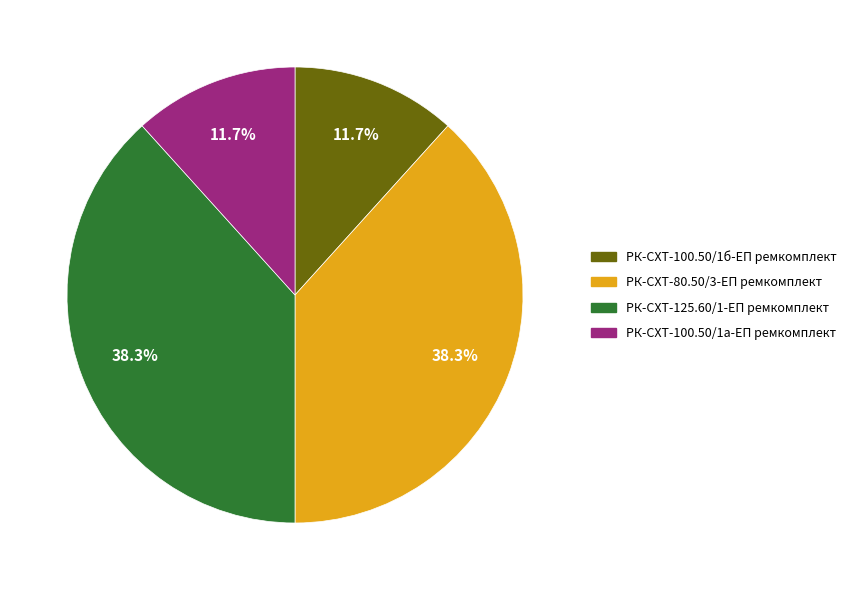

What portion of the pie excludes РК-СХТ-100.50/1б-ЕП ремкомплект?

88.3%